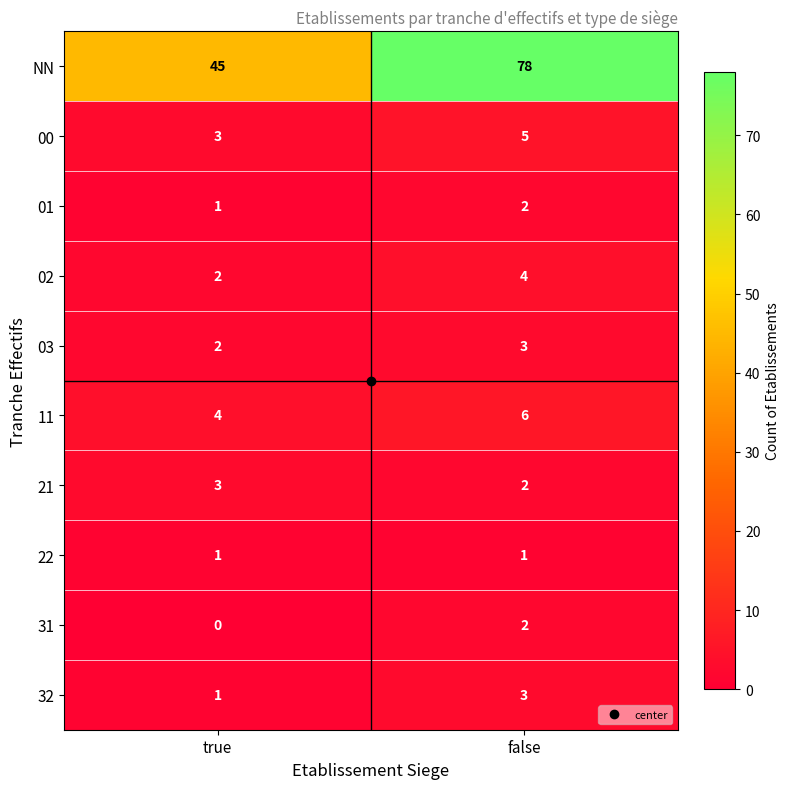

What is the total value across all series at true?

62